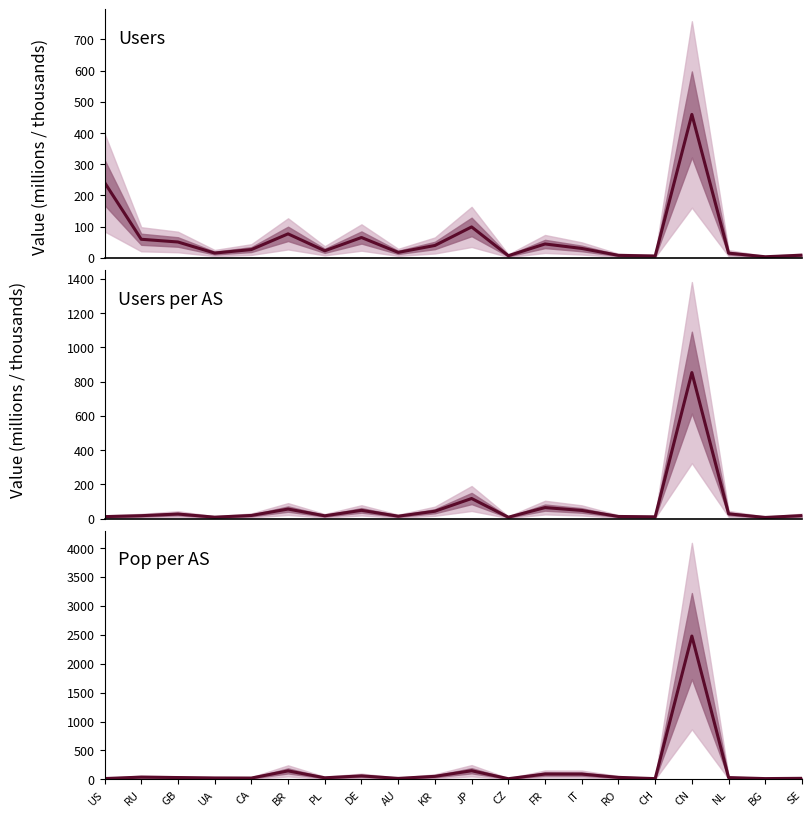

Where is the first local maximum for Pop per AS (thousands)?

RU